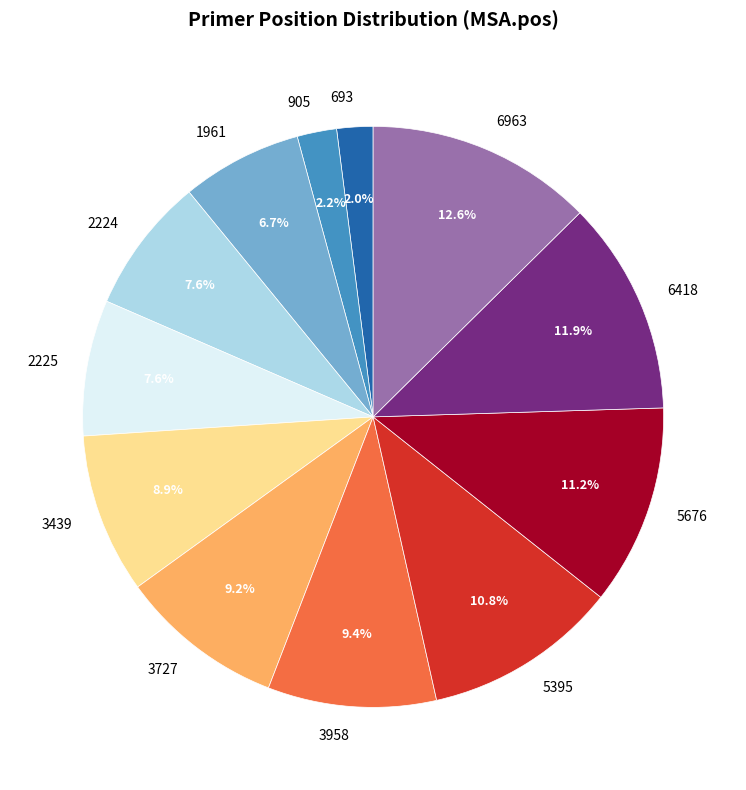

To the nearest percent, what is the difference between the largest and smallest slice percentages?

11%